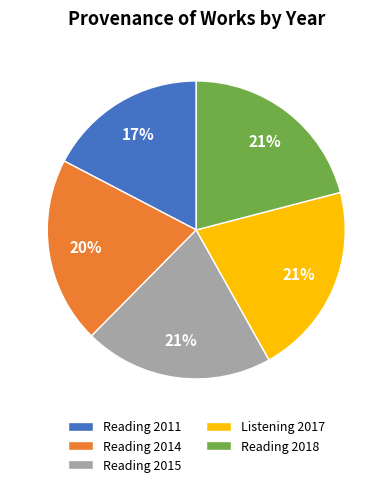

What is the smallest slice in the pie chart?

Reading 2011